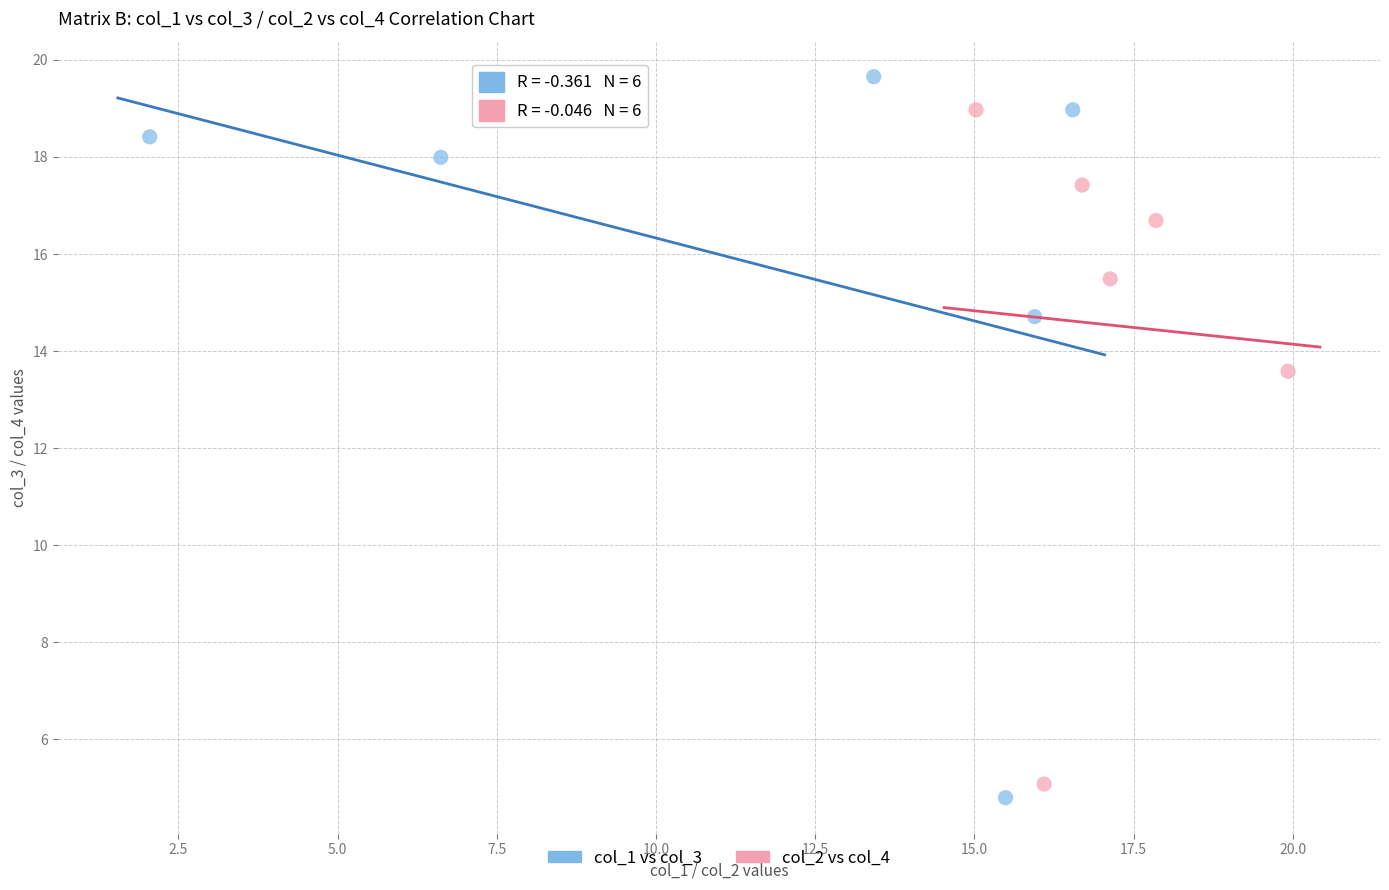

Which series contains the lowest Y value?

col_1 vs col_3